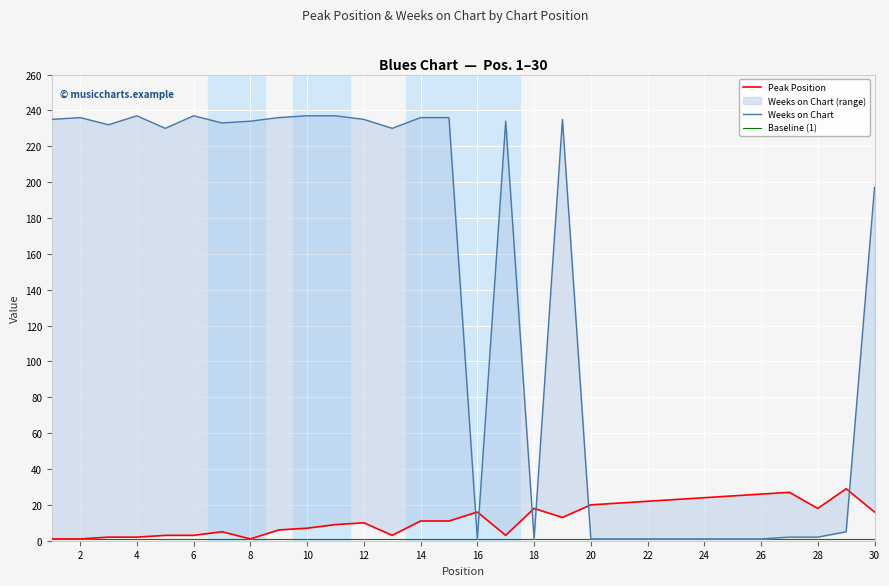

Reading left to right, what are all the values shown in this chart?

Peak Position: 1	1	2	2	3	3	5	1	6	7	9	10	3	11	11	16	3	18	13	20	21	22	23	24	25	26	27	18	29	16
Weeks on Chart: 235	236	232	237	230	237	233	234	236	237	237	235	230	236	236	1	234	1	235	1	1	1	1	1	1	1	2	2	5	197